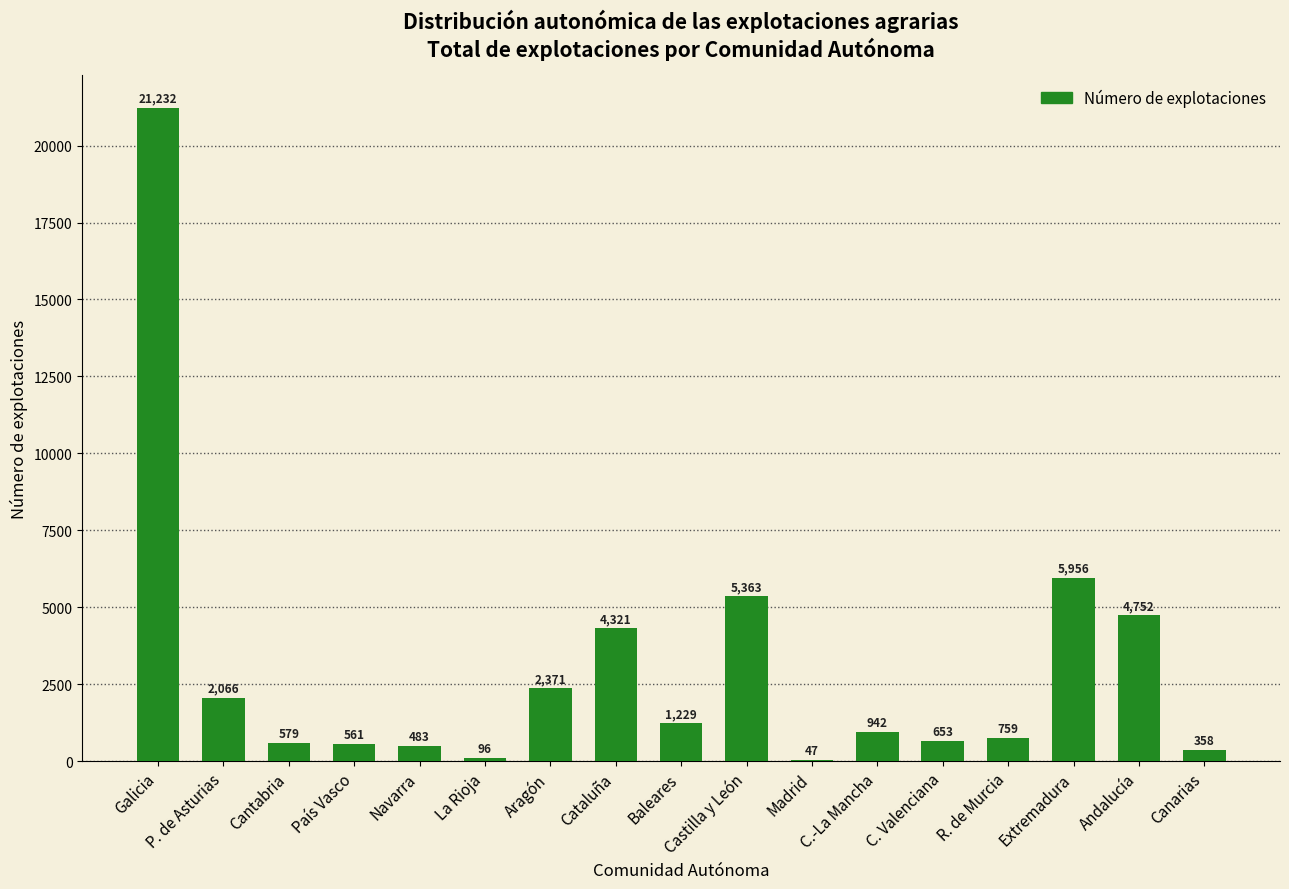

What is the greatest value displayed?

21232